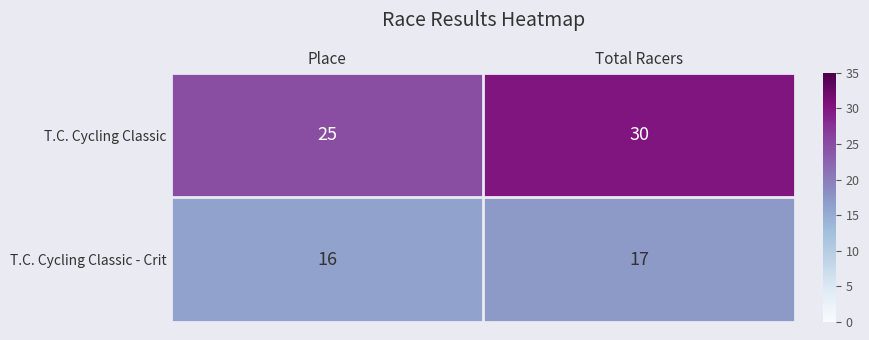

Rank the series at Place from highest to lowest value.

T.C. Cycling Classic, T.C. Cycling Classic - Crit